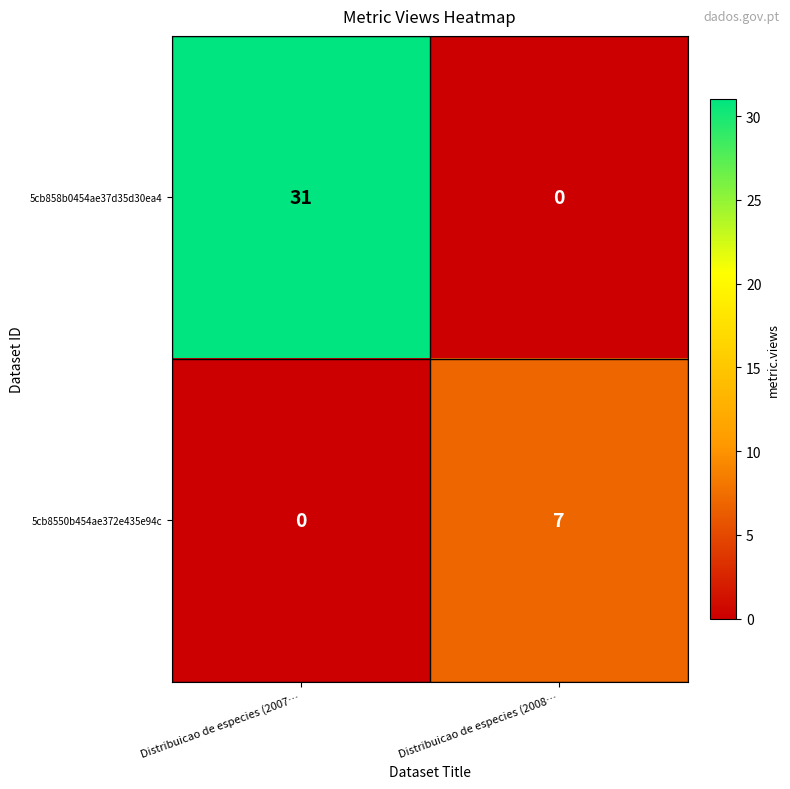

What is the highest value of the 5cb858b0454ae37d35d30ea4 series?

31